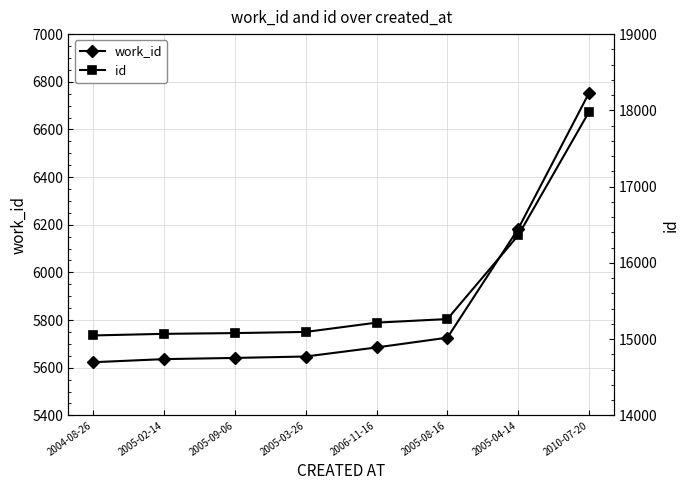

How many data points in id are above 15216?

3